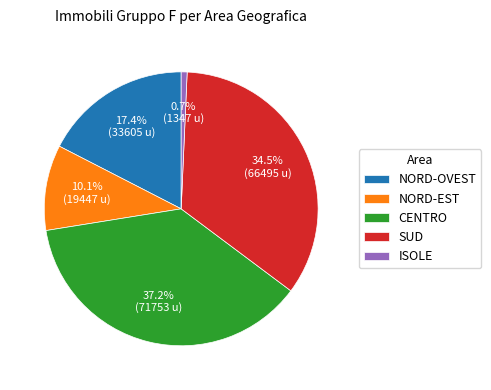

To the nearest percent, what percentage of the pie is CENTRO?

37%